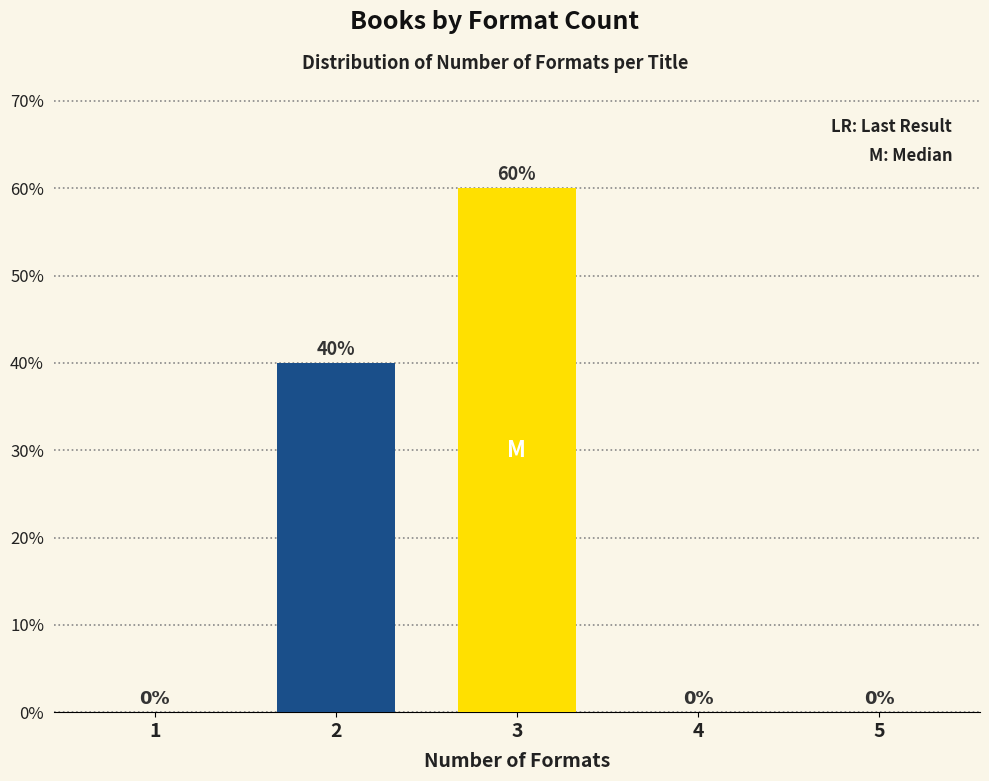

Reading left to right, extract all data points from this chart.

1=0	2=40	3=60	4=0	5=0